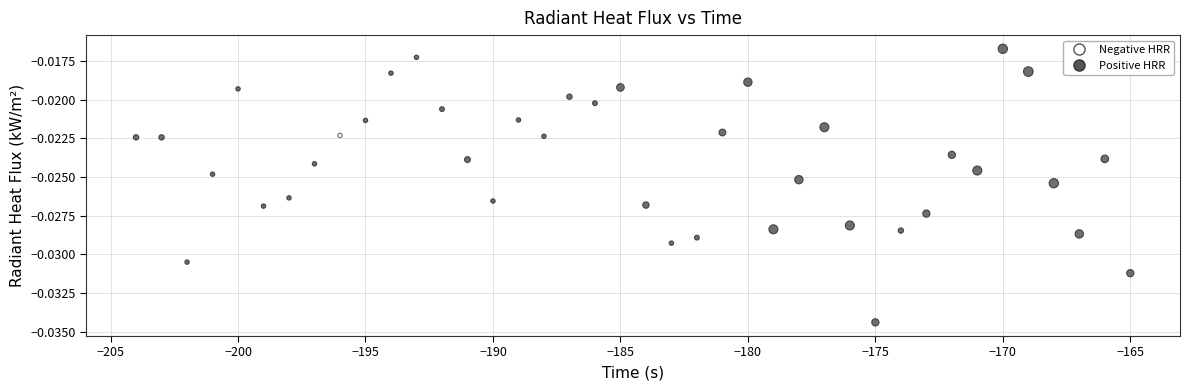

What is the range of X values (max minus min)?

39.0